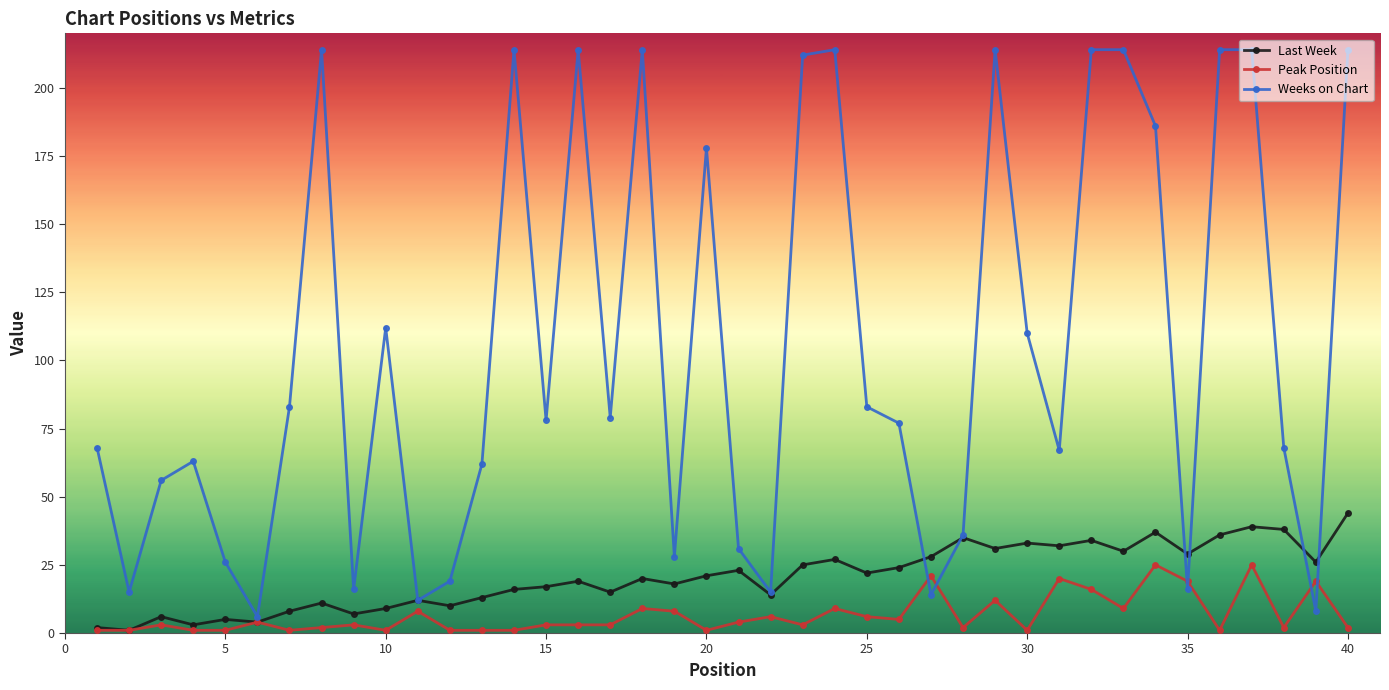

What is the value of the Weeks on Chart point at the 17th from the left?

79